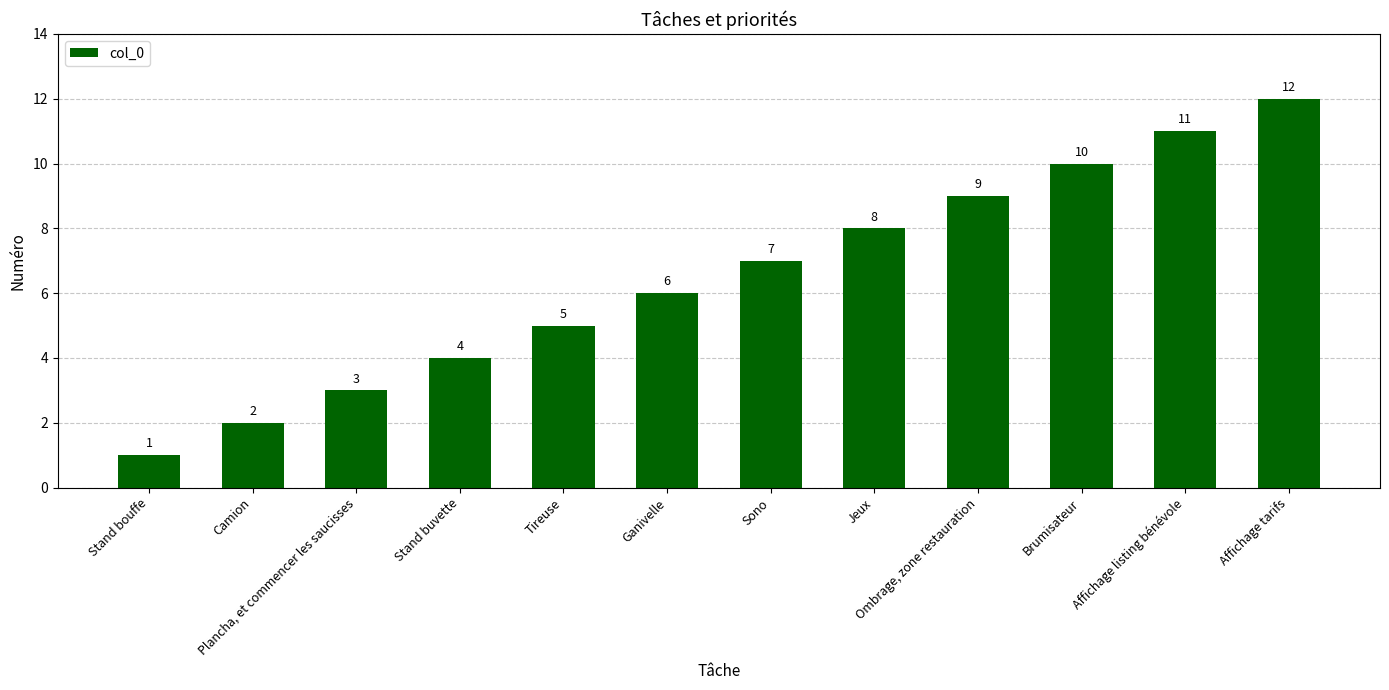

Approximately how many times larger is the value at Sono compared to Camion?

3.5